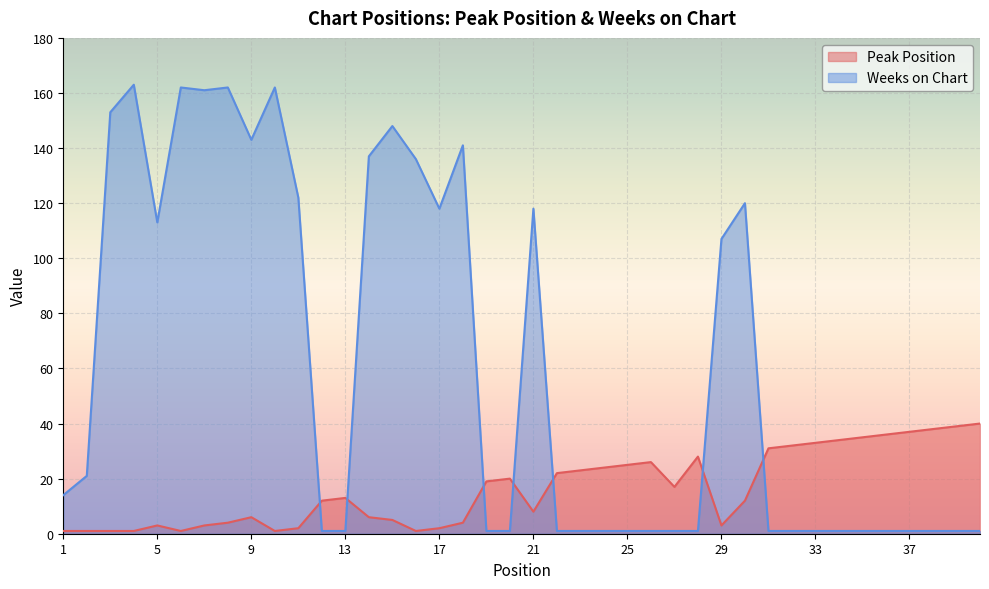

At how many categories does at least one series exceed 111?

16